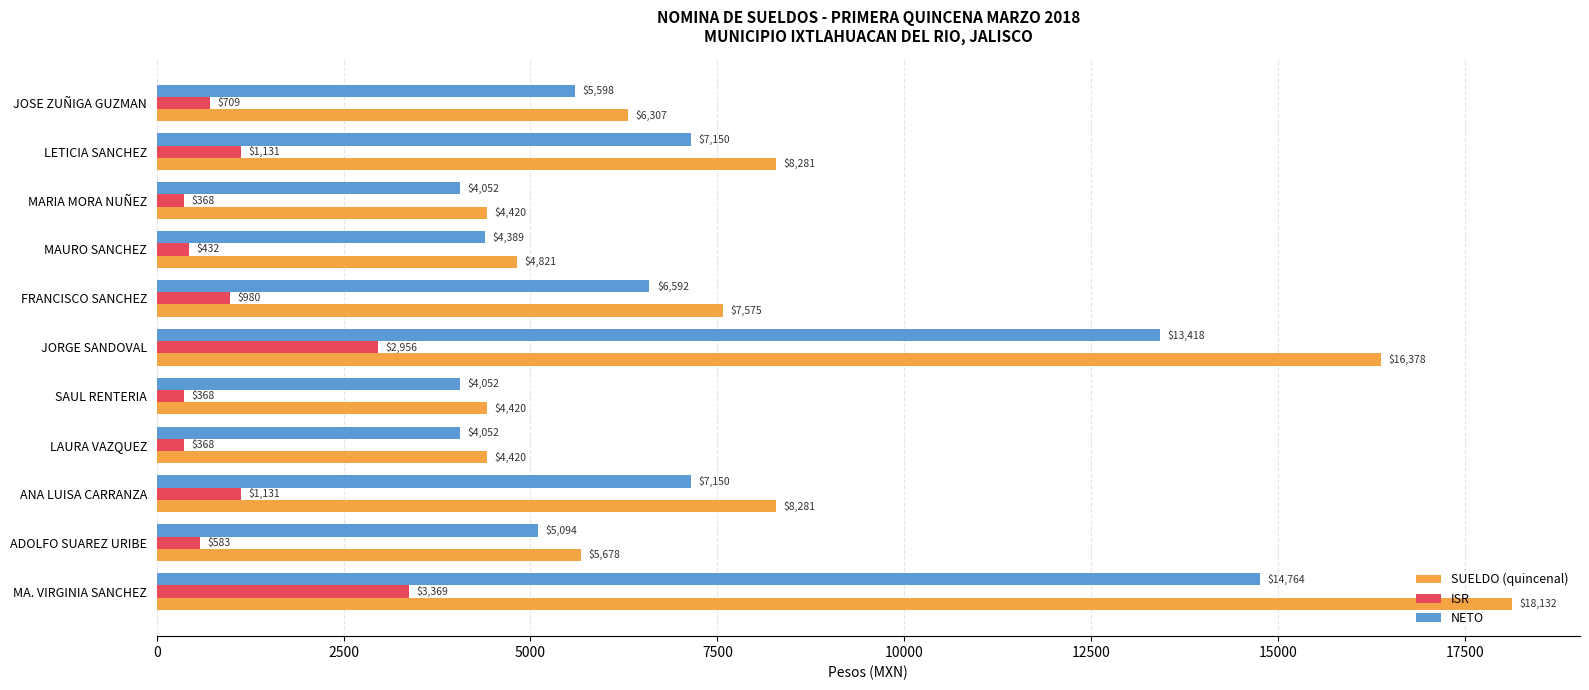

What value does the SUELDO (quincenal) series have at JORGE SANDOVAL?

16377.8